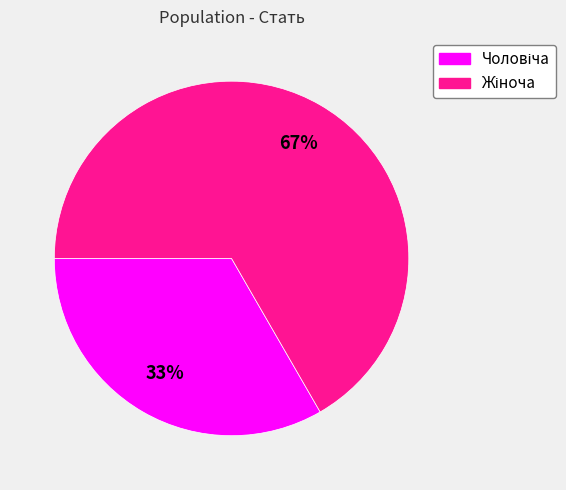

To the nearest percent, what is the average slice percentage?

50%